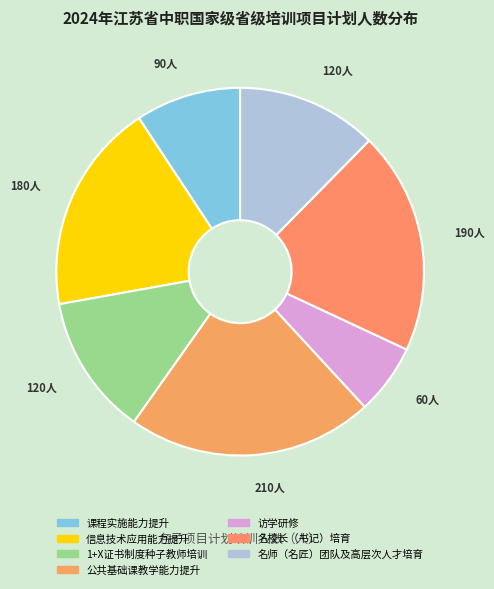

How many slices are in this pie chart?

7